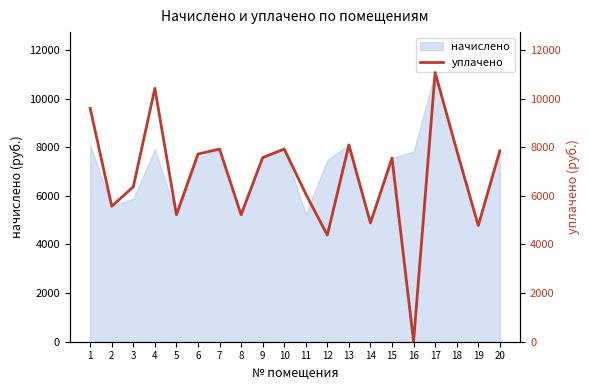

What is the difference between the values at 1 and 20?

1751.0